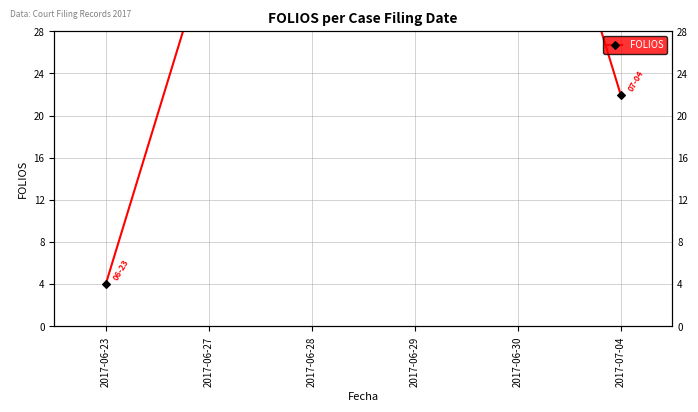

Reading left to right, transcribe all the data shown in this chart.

2017-06-23=4	2017-06-27=36	2017-06-28=68	2017-06-29=104	2017-06-30=54	2017-07-04=22